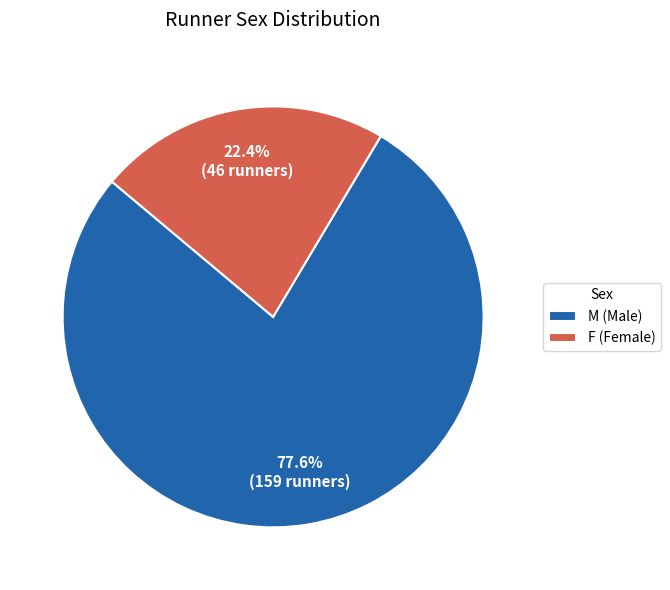

Between F and M, which is larger?

M